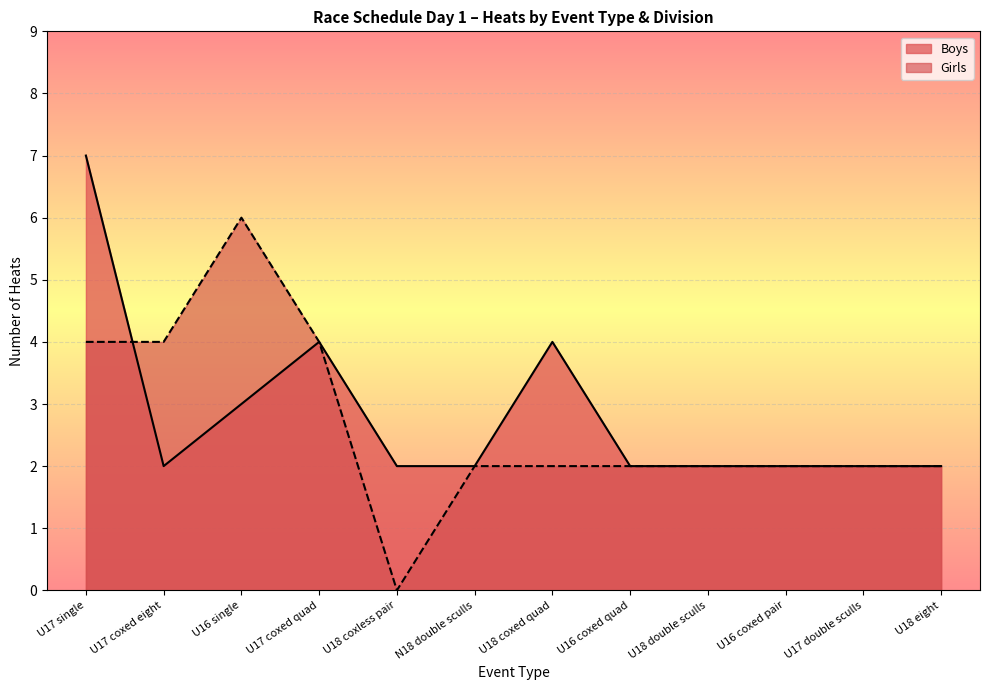

Where do Girls and Boys first cross each other?

U17 single and U17 coxed eight